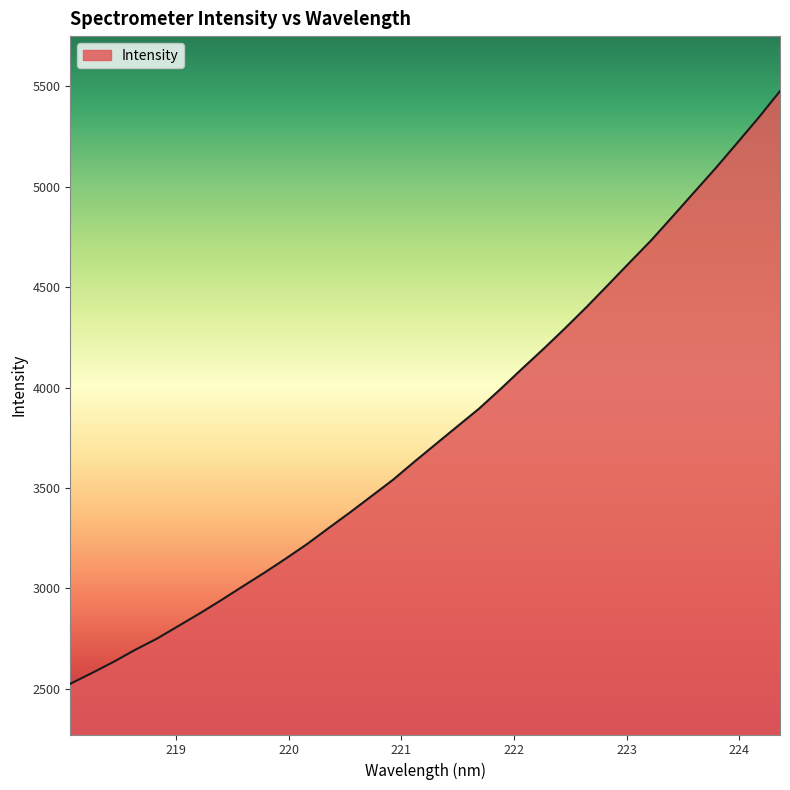

How many values exceed 3720?

17